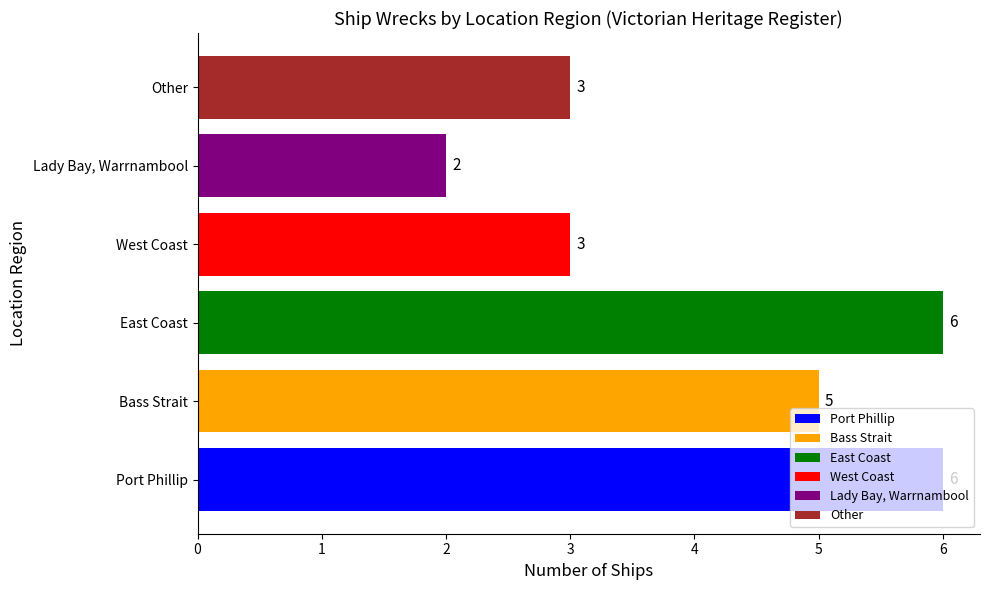

What is the average value?

4